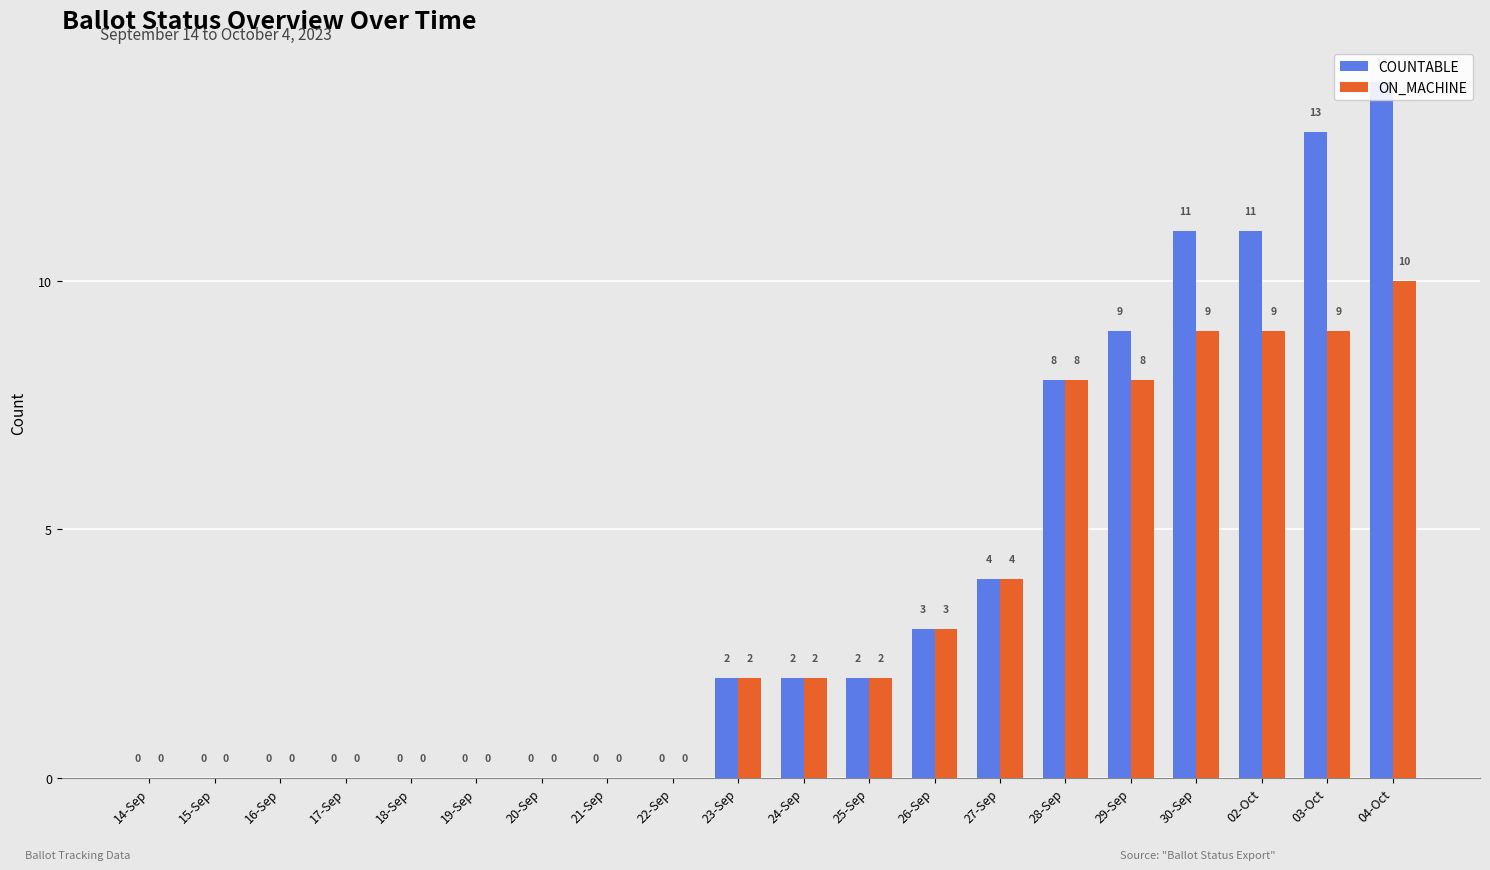

How many distinct data groups are displayed?

2